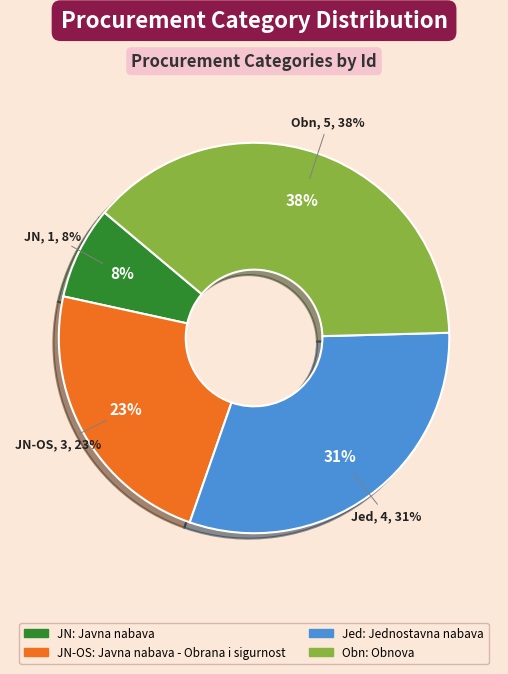

To the nearest percent, what is the average slice percentage?

25%